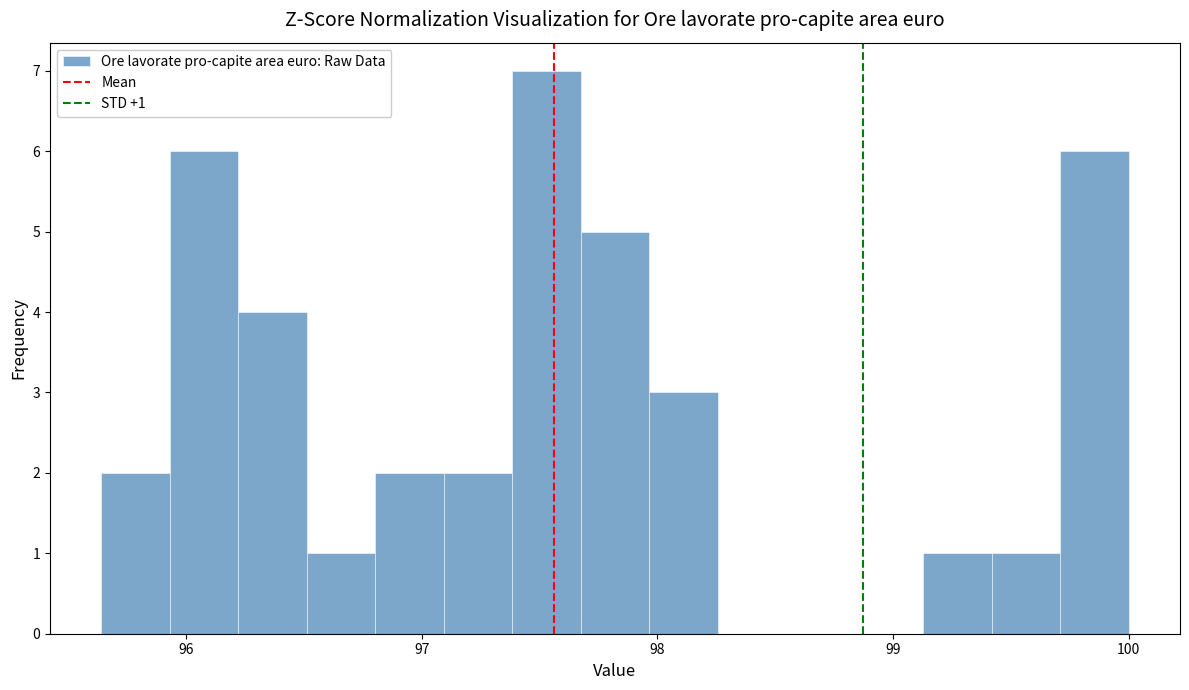

Read against the x-axis, roughly where is the centre of the tallest bar?

97.5